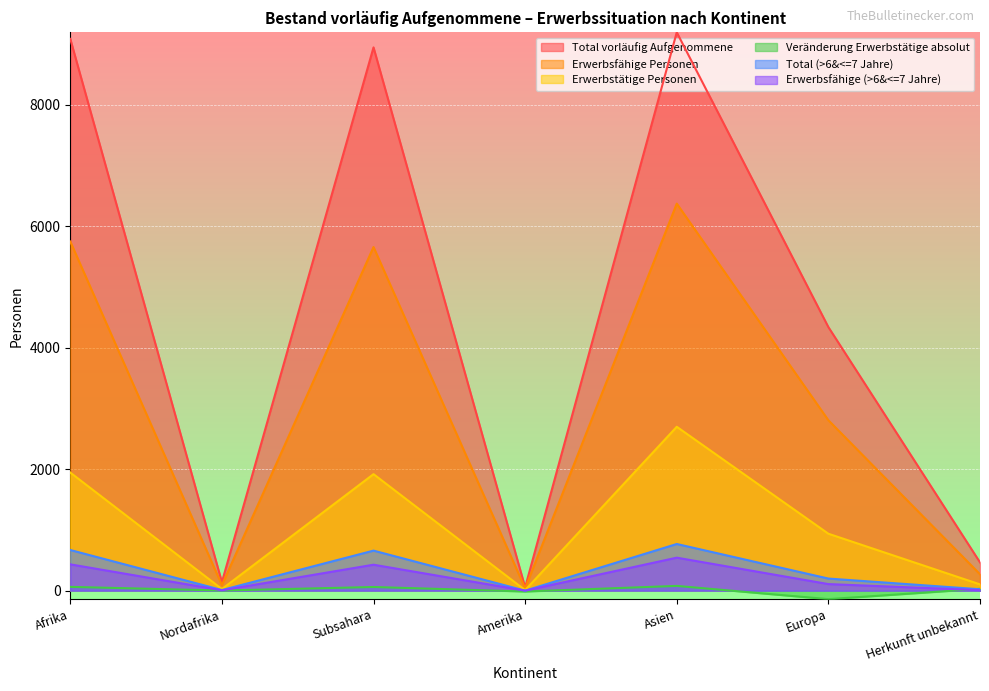

At which category does Total (>6&<=7 Jahre) reach its first local valley?

Nordafrika